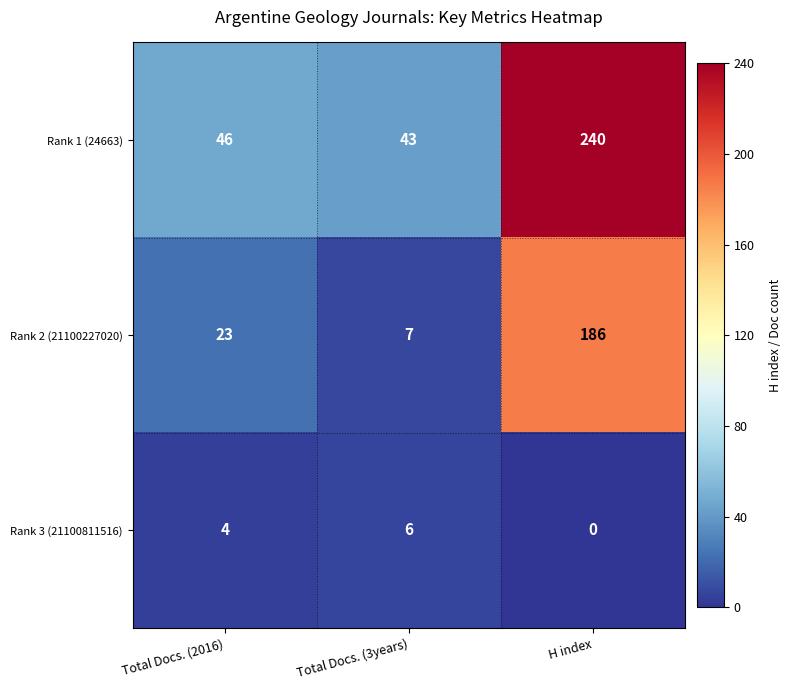

What is the total value across all series at H index?

426